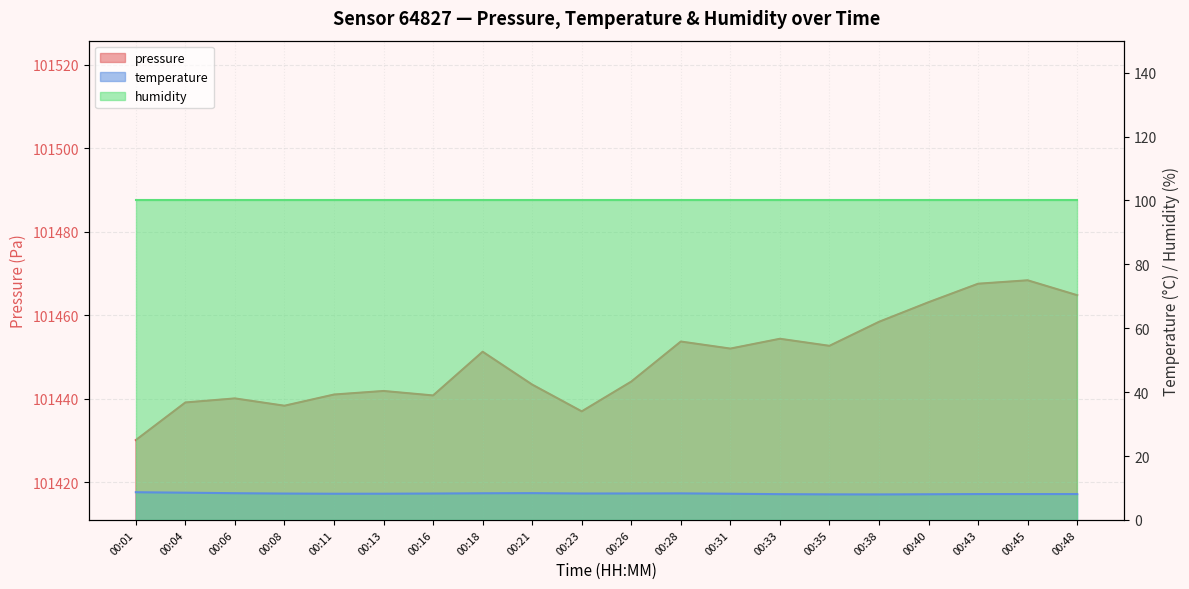

Reading right to left, list all the values displayed in this chart.

pressure: 101464.8	101468.4	101467.6	101463.2	101458.5	101452.7	101454.4	101452.1	101453.8	101444.2	101437.0	101443.4	101451.3	101440.8	101441.9	101441.1	101438.4	101440.1	101439.2	101430.2
temperature: 8.1	8.1	8.1	8.0	8.0	8.0	8.1	8.2	8.3	8.3	8.3	8.4	8.3	8.3	8.2	8.2	8.3	8.4	8.5	8.7